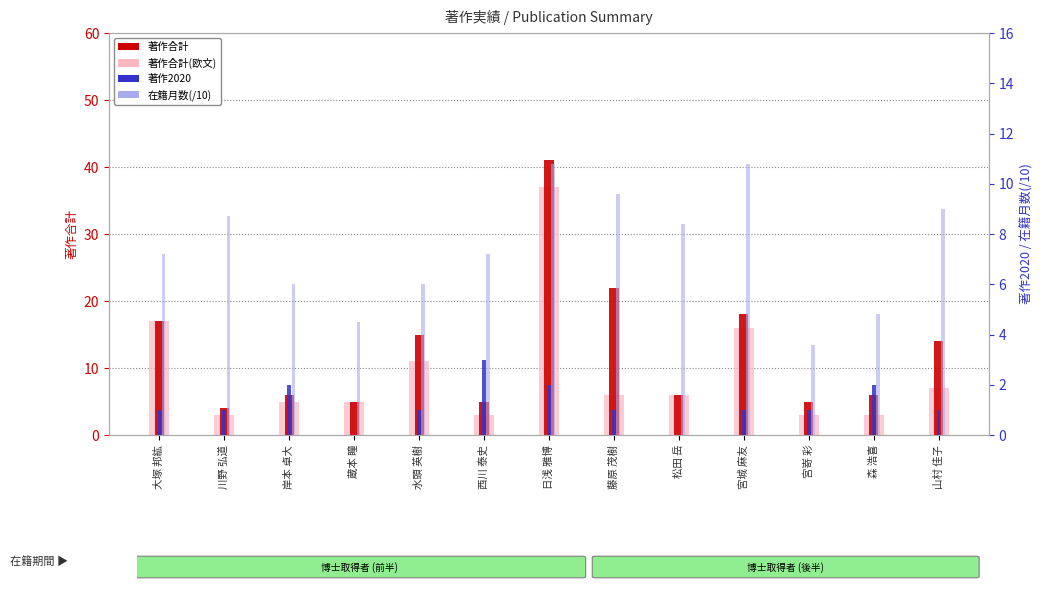

Which series has the largest total across all categories?

著作合計 (total)